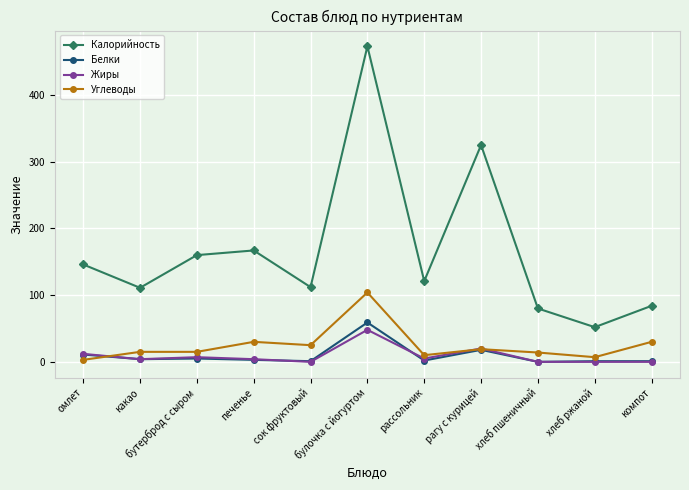

How many values in the Углеводы series are below 15?

4